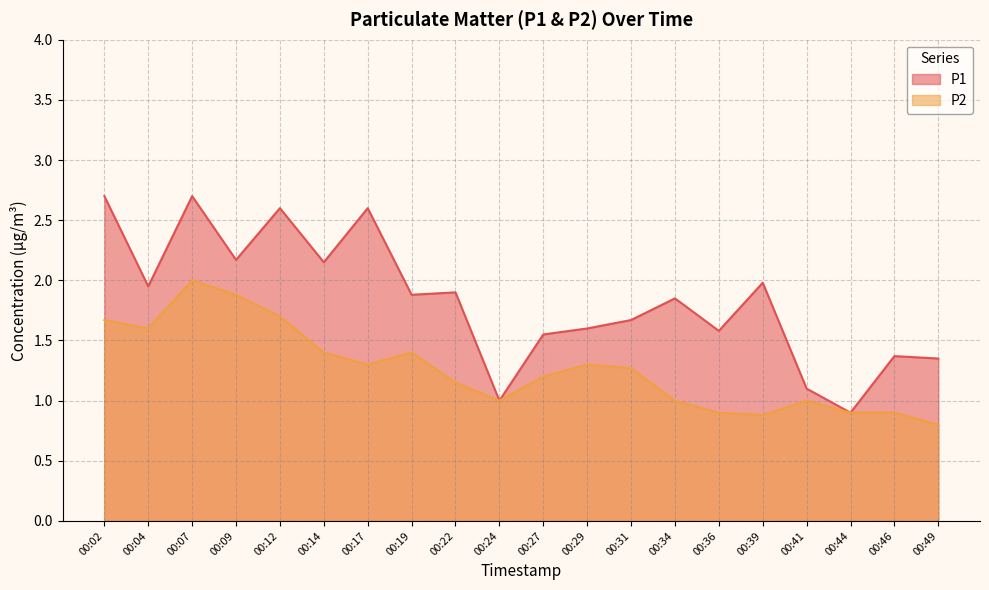

True or false: P2 has more than 0 interior local peaks.

True